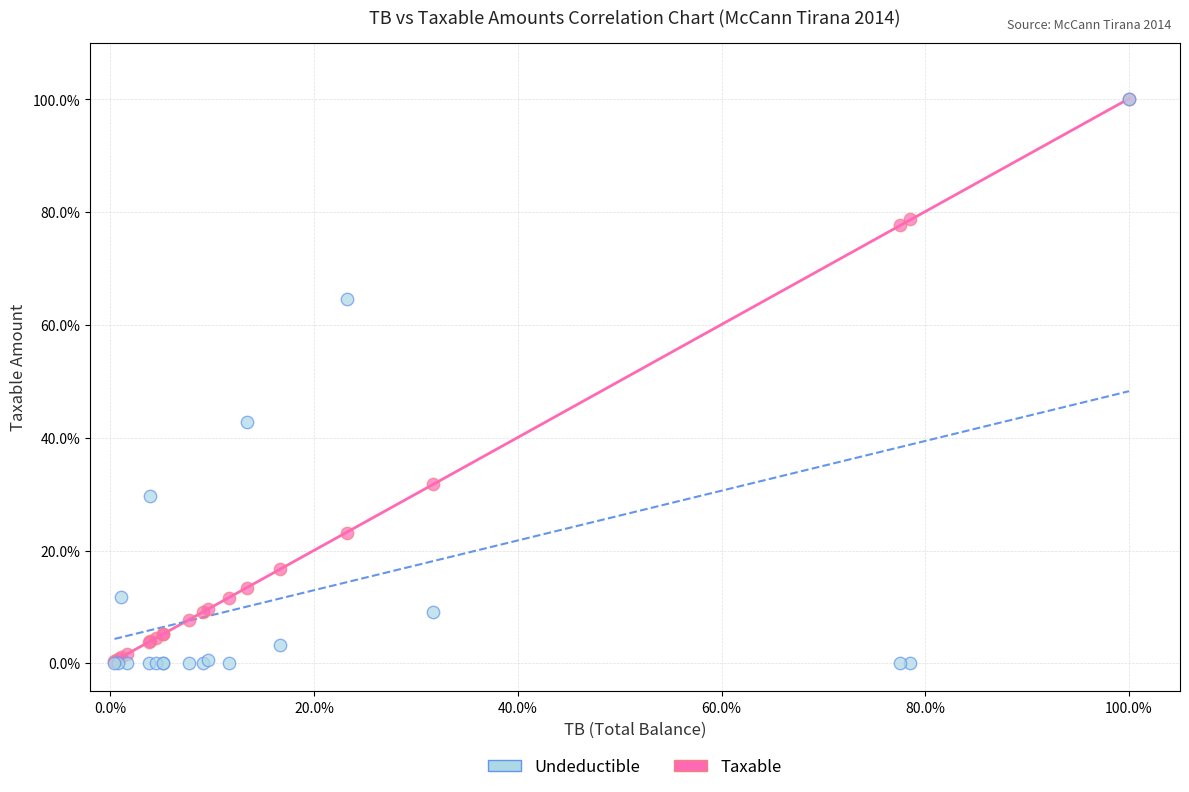

In the Taxable series, what Y value is closest to 50?

31.8